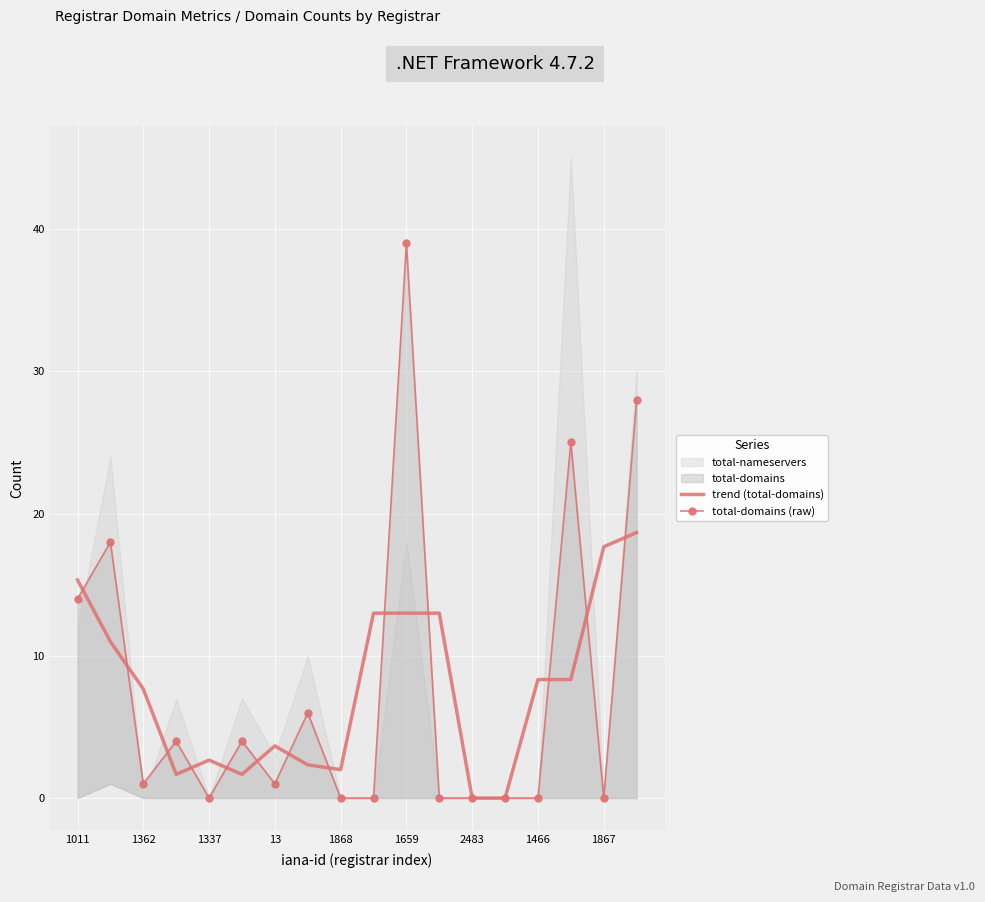

What value does the trend (total-domains) series have at 1868?

2.0